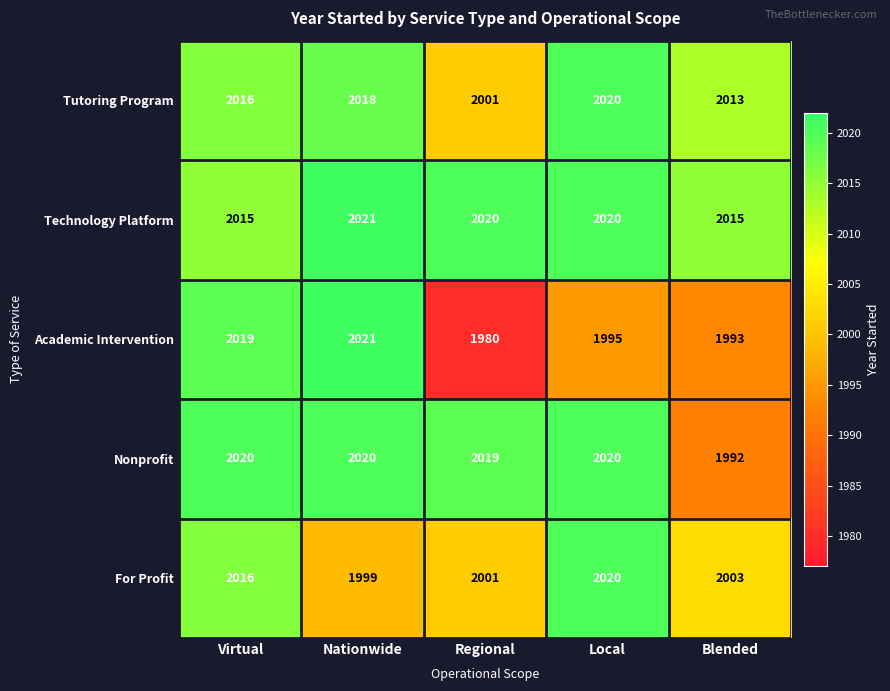

What is the average value of the Academic Intervention series?

2002